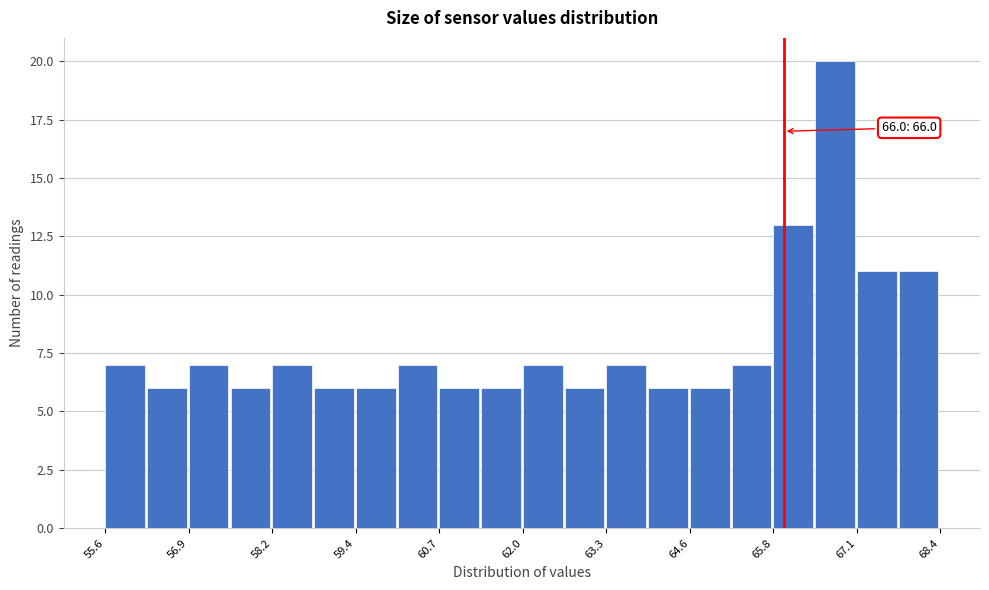

Read against the x-axis, roughly where is the centre of the tallest bar?

66.8